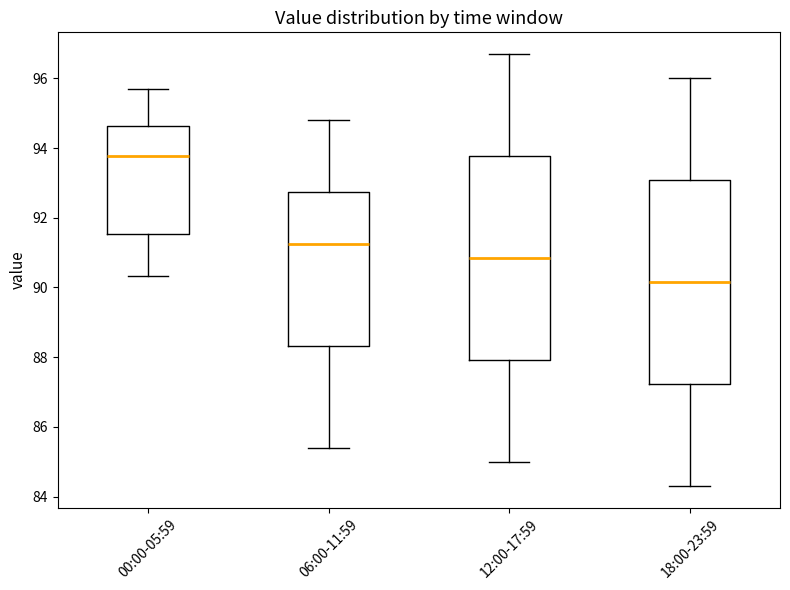

Reading left to right, transcribe this box plot: for each box, give where its median line is, the range the box spans, and where its two whiskers end, as read against the y-axis. The values are not printed on the chart, so give them approximately, as read against the axis.

00:00-05:59: median 93.8, box 91.6 to 94.6, whiskers 90.4 to 95.6
06:00-11:59: median 91.2, box 88.4 to 92.8, whiskers 85.4 to 94.8
12:00-17:59: median 90.8, box 88.0 to 93.8, whiskers 85.0 to 96.8
18:00-23:59: median 90.2, box 87.2 to 93.0, whiskers 84.4 to 96.0